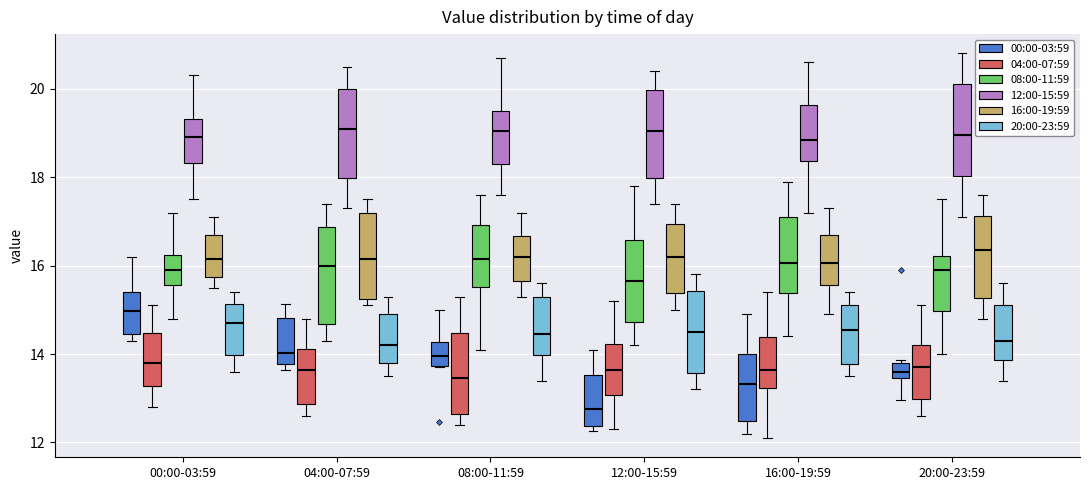

Reading left to right, transcribe this box plot: for each box, give where its median line is, the range the box spans, and where its two whiskers end, as read against the y-axis. The values are not printed on the chart, so give them approximately, as read against the axis.

00:00-03:59 (00:00-03:59): median 15.0, box 14.4 to 15.4, whiskers 14.4 (just below the box's lower edge) to 16.2
00:00-03:59 (04:00-07:59): median 13.8, box 13.2 to 14.4, whiskers 12.8 to 15.2
00:00-03:59 (08:00-11:59): median 16.0, box 15.6 to 16.2, whiskers 14.8 to 17.2
00:00-03:59 (12:00-15:59): median 19.0, box 18.4 to 19.4, whiskers 17.6 to 20.4
00:00-03:59 (16:00-19:59): median 16.2, box 15.8 to 16.8, whiskers 15.6 to 17.2
00:00-03:59 (20:00-23:59): median 14.8, box 14.0 to 15.2, whiskers 13.6 to 15.4
04:00-07:59 (00:00-03:59): median 14.0, box 13.8 to 14.8, whiskers 13.6 to 15.2
04:00-07:59 (04:00-07:59): median 13.6, box 12.8 to 14.2, whiskers 12.6 to 14.8
04:00-07:59 (08:00-11:59): median 16.0, box 14.6 to 16.8, whiskers 14.4 to 17.4
04:00-07:59 (12:00-15:59): median 19.2, box 18.0 to 20.0, whiskers 17.4 to 20.6
04:00-07:59 (16:00-19:59): median 16.2, box 15.2 to 17.2, whiskers 15.2 (just below the box's lower edge) to 17.6
04:00-07:59 (20:00-23:59): median 14.2, box 13.8 to 15.0, whiskers 13.6 to 15.4
08:00-11:59 (00:00-03:59): median 14.0, box 13.8 to 14.2, whiskers 13.8 to 15.0
08:00-11:59 (04:00-07:59): median 13.4, box 12.6 to 14.4, whiskers 12.4 to 15.4
08:00-11:59 (08:00-11:59): median 16.2, box 15.6 to 17.0, whiskers 14.2 to 17.6
08:00-11:59 (12:00-15:59): median 19.0, box 18.4 to 19.6, whiskers 17.6 to 20.8
08:00-11:59 (16:00-19:59): median 16.2, box 15.6 to 16.6, whiskers 15.4 to 17.2
08:00-11:59 (20:00-23:59): median 14.4, box 14.0 to 15.4, whiskers 13.4 to 15.6
12:00-15:59 (00:00-03:59): median 12.8, box 12.4 to 13.6, whiskers 12.2 to 14.2
12:00-15:59 (04:00-07:59): median 13.6, box 13.0 to 14.2, whiskers 12.4 to 15.2
12:00-15:59 (08:00-11:59): median 15.6, box 14.8 to 16.6, whiskers 14.2 to 17.8
12:00-15:59 (12:00-15:59): median 19.0, box 18.0 to 20.0, whiskers 17.4 to 20.4
12:00-15:59 (16:00-19:59): median 16.2, box 15.4 to 17.0, whiskers 15.0 to 17.4
12:00-15:59 (20:00-23:59): median 14.6, box 13.6 to 15.4, whiskers 13.2 to 15.8
16:00-19:59 (00:00-03:59): median 13.4, box 12.4 to 14.0, whiskers 12.2 to 15.0
16:00-19:59 (04:00-07:59): median 13.6, box 13.2 to 14.4, whiskers 12.2 to 15.4
16:00-19:59 (08:00-11:59): median 16.0, box 15.4 to 17.2, whiskers 14.4 to 18.0
16:00-19:59 (12:00-15:59): median 18.8, box 18.4 to 19.6, whiskers 17.2 to 20.6
16:00-19:59 (16:00-19:59): median 16.0, box 15.6 to 16.8, whiskers 15.0 to 17.4
16:00-19:59 (20:00-23:59): median 14.6, box 13.8 to 15.2, whiskers 13.6 to 15.4
20:00-23:59 (00:00-03:59): median 13.6, box 13.4 to 13.8, whiskers 13.0 to 13.8 (just above the box's upper edge)
20:00-23:59 (04:00-07:59): median 13.8, box 13.0 to 14.2, whiskers 12.6 to 15.2
20:00-23:59 (08:00-11:59): median 16.0, box 15.0 to 16.2, whiskers 14.0 to 17.6
20:00-23:59 (12:00-15:59): median 19.0, box 18.0 to 20.2, whiskers 17.2 to 20.8
20:00-23:59 (16:00-19:59): median 16.4, box 15.2 to 17.2, whiskers 14.8 to 17.6
20:00-23:59 (20:00-23:59): median 14.4, box 13.8 to 15.2, whiskers 13.4 to 15.6